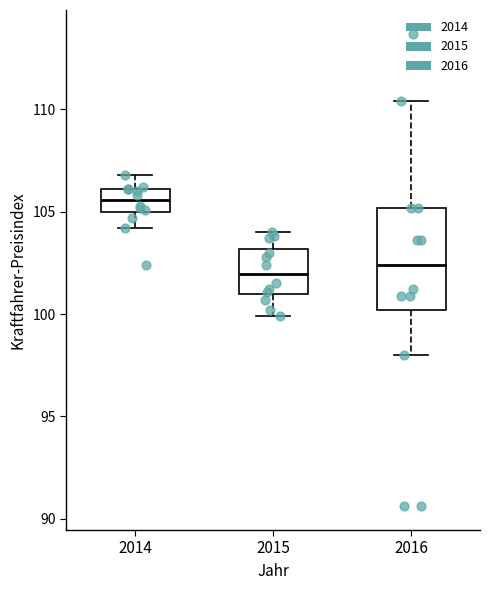

Which box is the tallest, from its lower edge to its upper edge?

2016